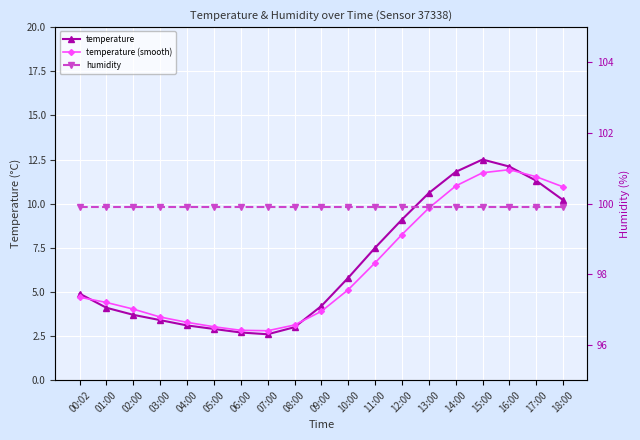

Reading left to right, list all the values displayed in this chart.

temperature: 00:02=4.9	01:00=4.1	02:00=3.7	03:00=3.4	04:00=3.1	05:00=2.9	06:00=2.7	07:00=2.6	08:00=3.0	09:00=4.2	10:00=5.8	11:00=7.5	12:00=9.1	13:00=10.6	14:00=11.8	15:00=12.5	16:00=12.1	17:00=11.3	18:00=10.2
temperature (smooth): 00:02=4.7	01:00=4.4	02:00=4.0	03:00=3.6	04:00=3.3	05:00=3.0	06:00=2.8	07:00=2.8	08:00=3.1	09:00=3.9	10:00=5.1	11:00=6.7	12:00=8.2	13:00=9.8	14:00=11.0	15:00=11.8	16:00=11.9	17:00=11.5	18:00=10.9
humidity: 00:02=99.9	01:00=99.9	02:00=99.9	03:00=99.9	04:00=99.9	05:00=99.9	06:00=99.9	07:00=99.9	08:00=99.9	09:00=99.9	10:00=99.9	11:00=99.9	12:00=99.9	13:00=99.9	14:00=99.9	15:00=99.9	16:00=99.9	17:00=99.9	18:00=99.9